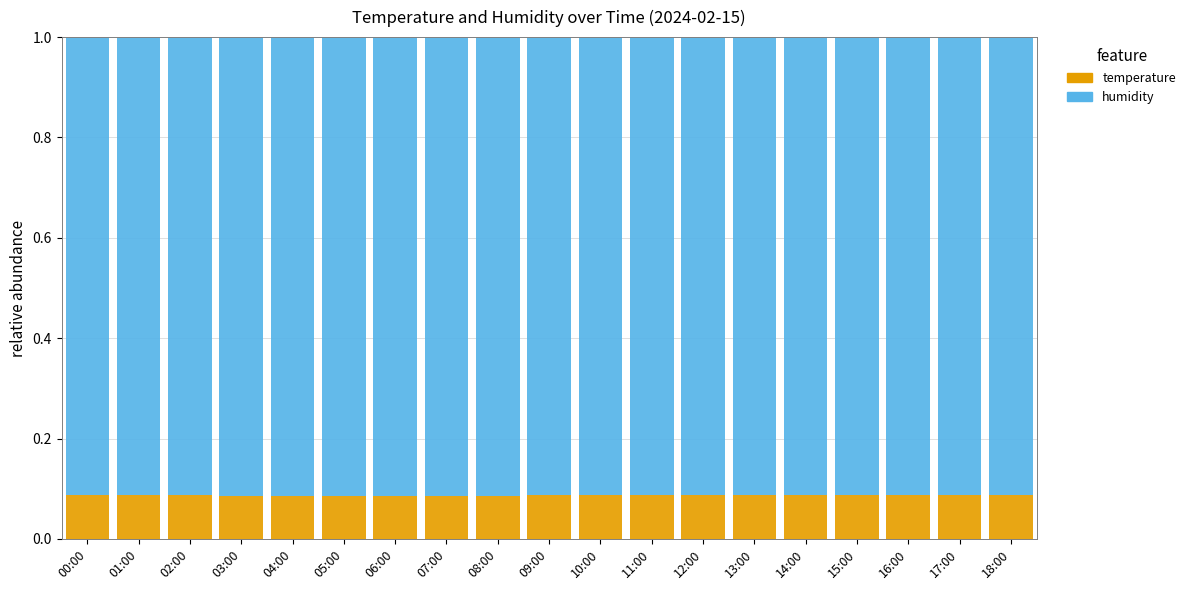

How many temperature values are between 0 and 1?

19